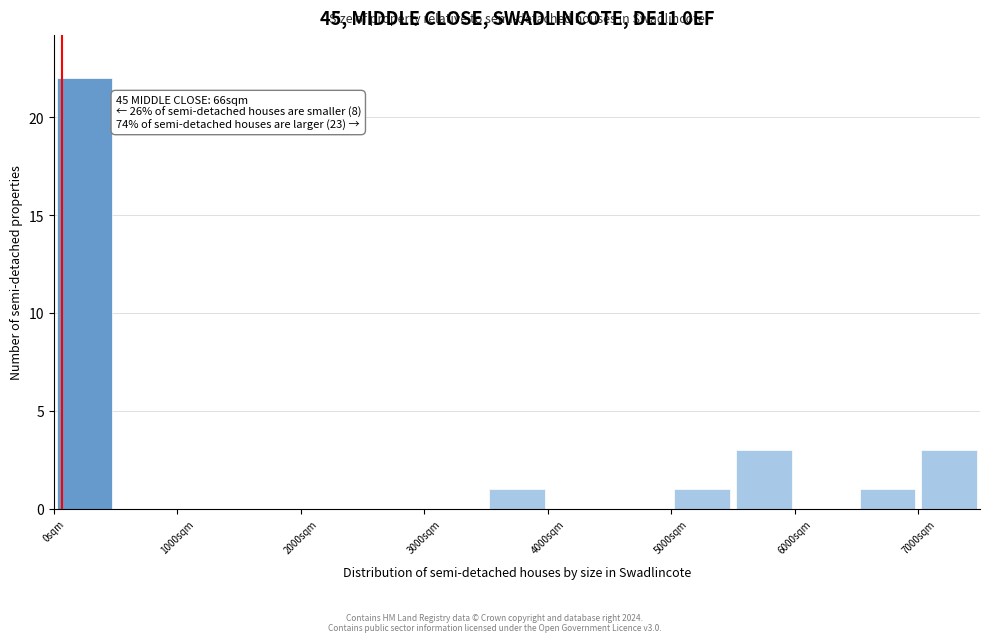

Over which range of the x-axis is the bar tallest?

0 to 500